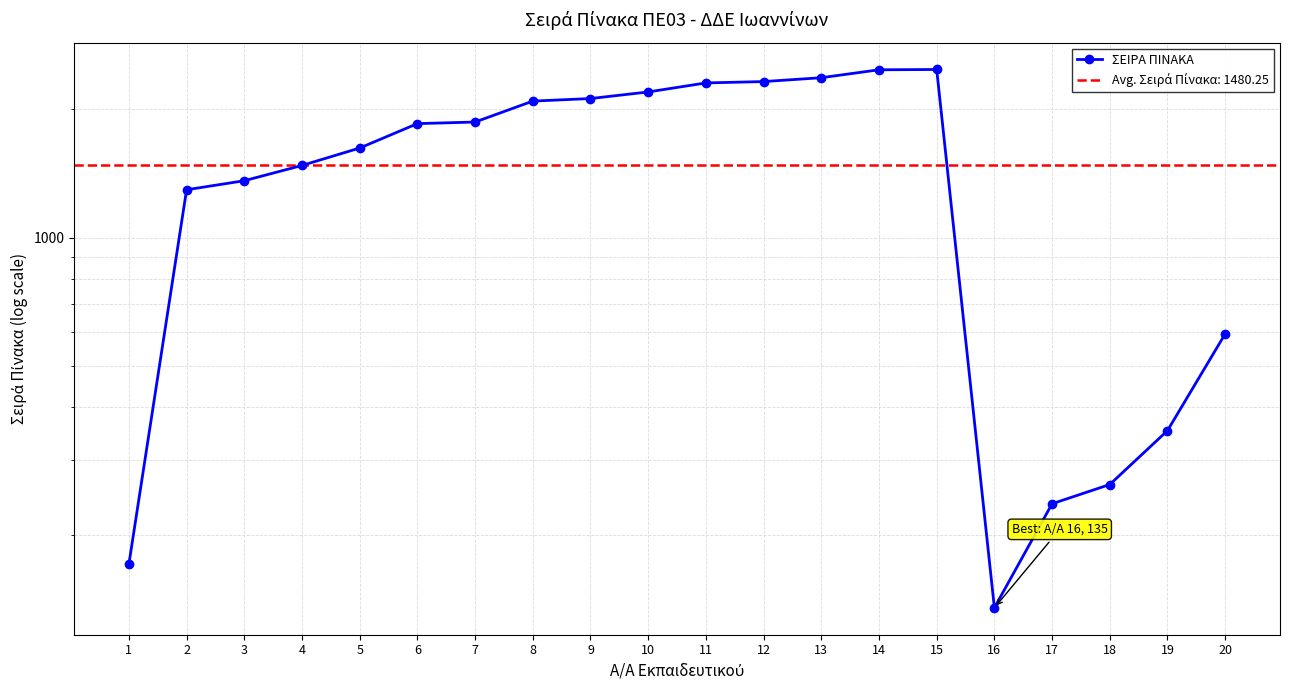

What is the value of the 17th point from the left?

237